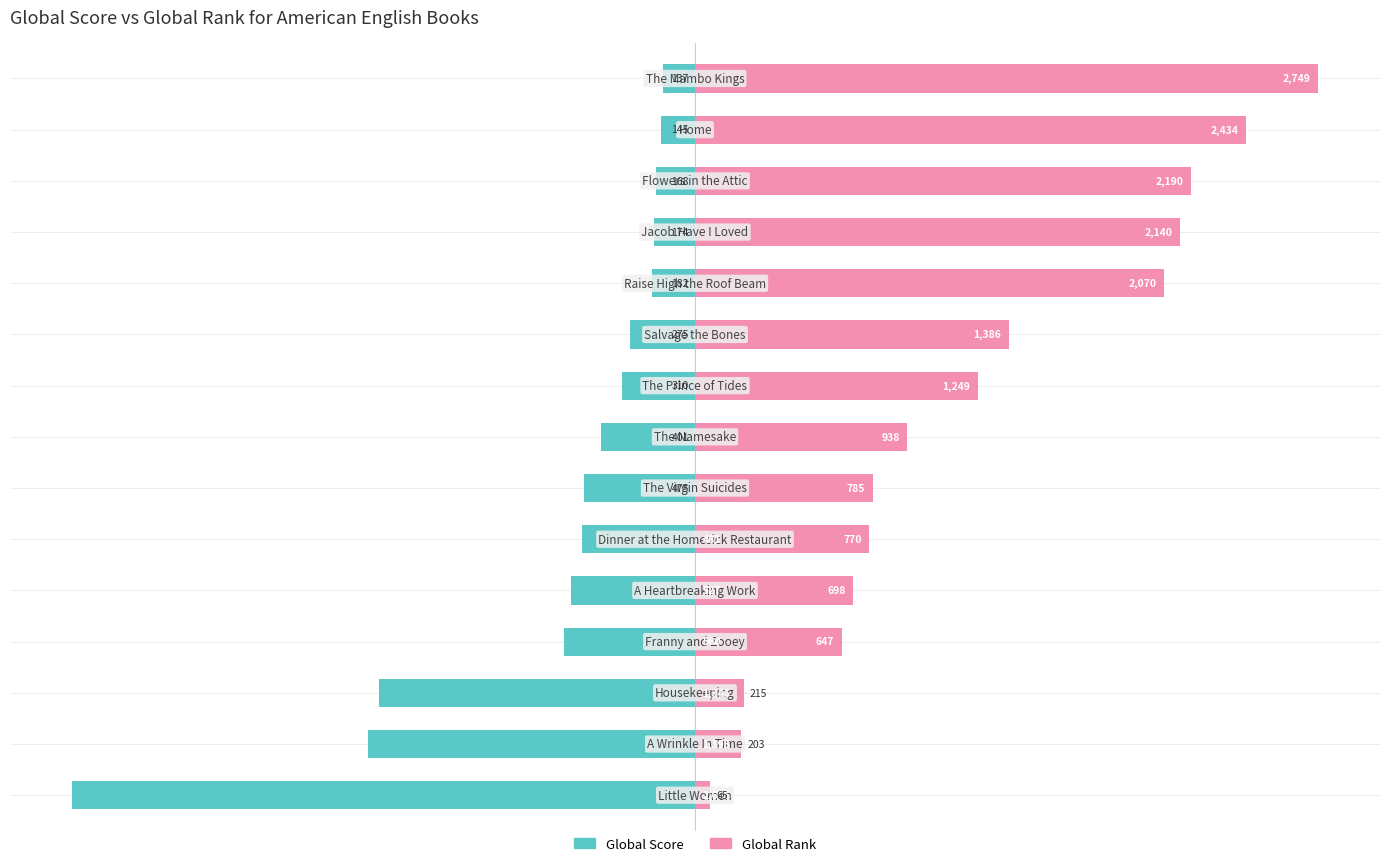

Which series has the largest total across all categories?

Global Rank